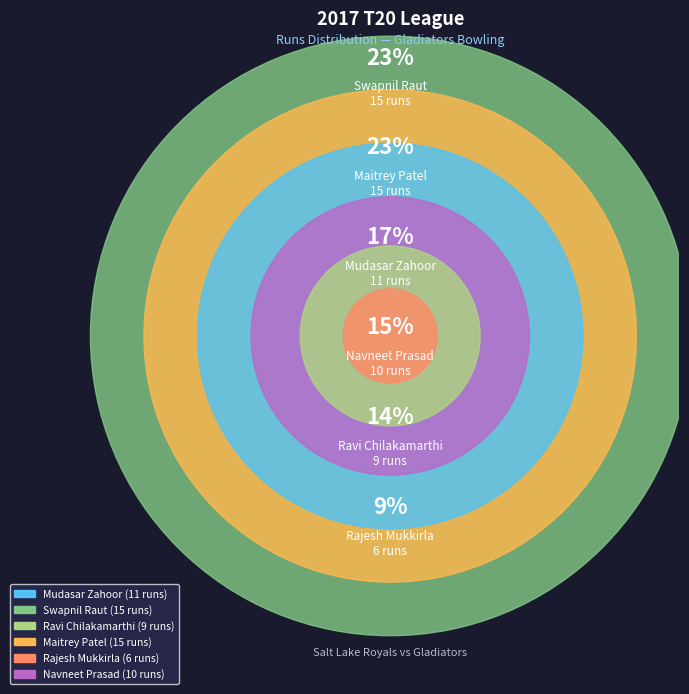

To the nearest percent, what portion does Mudasar Zahoor represent?

17%